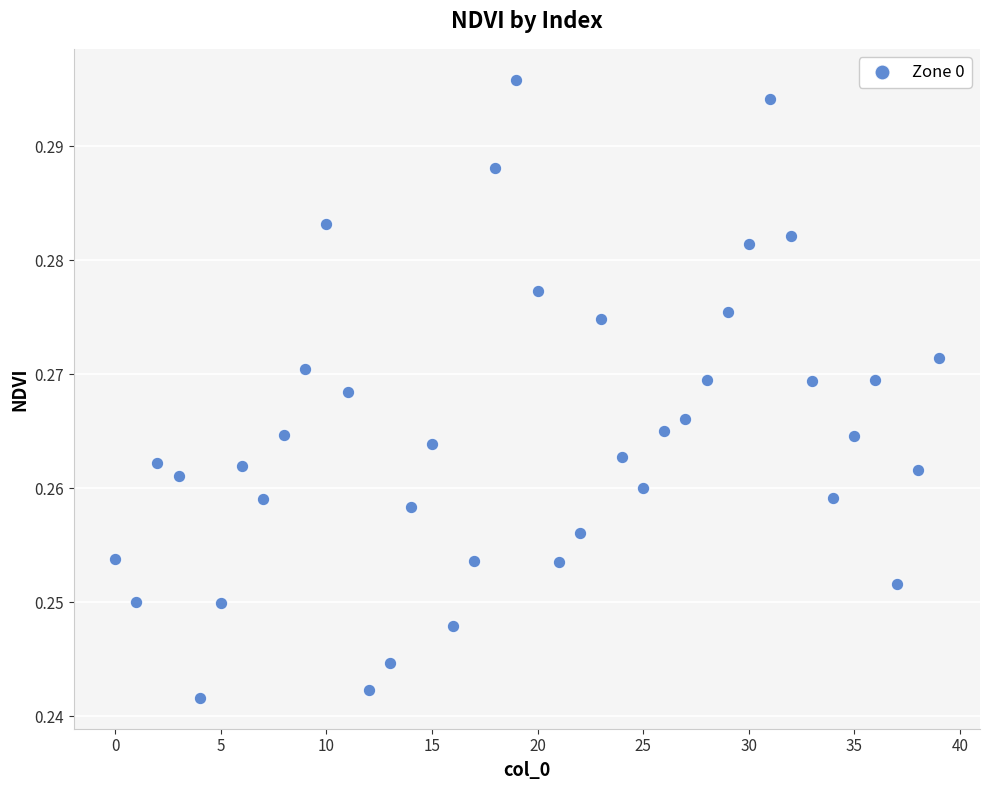

Count the number of points in this scatter plot.

40